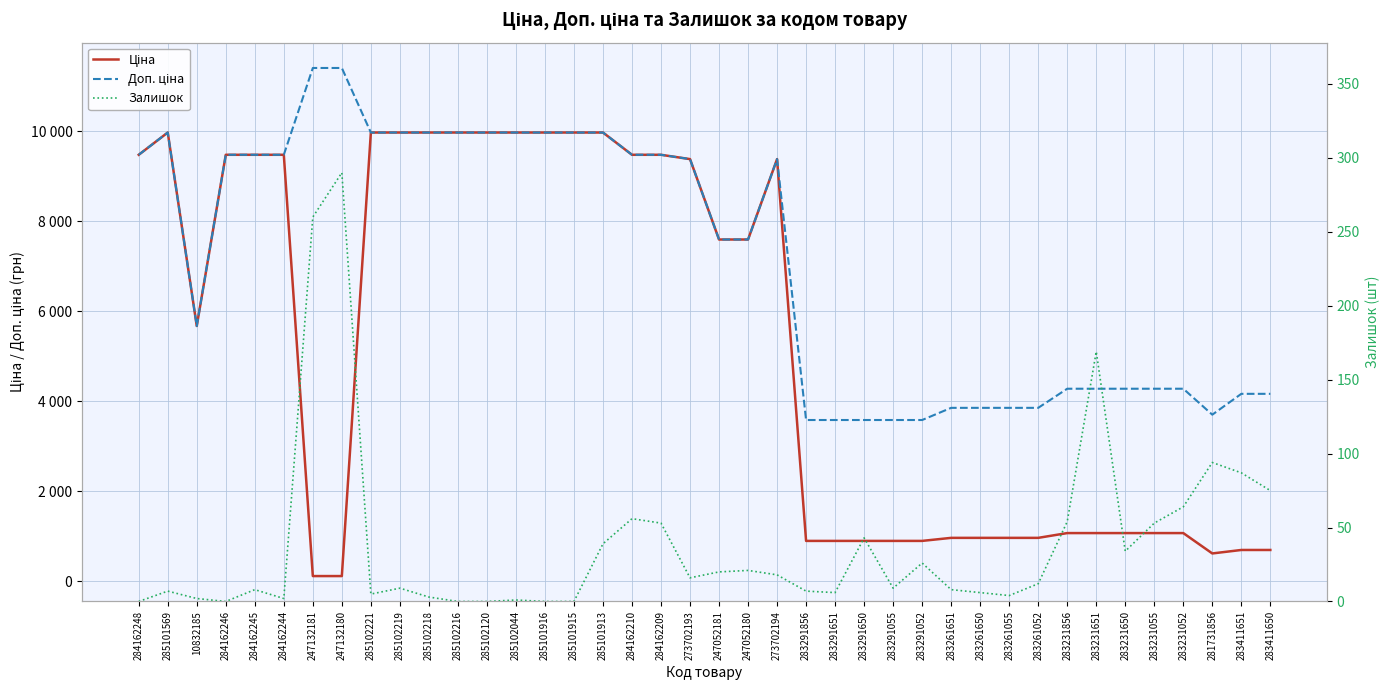

Which series has the largest total across all categories?

Доп. ціна